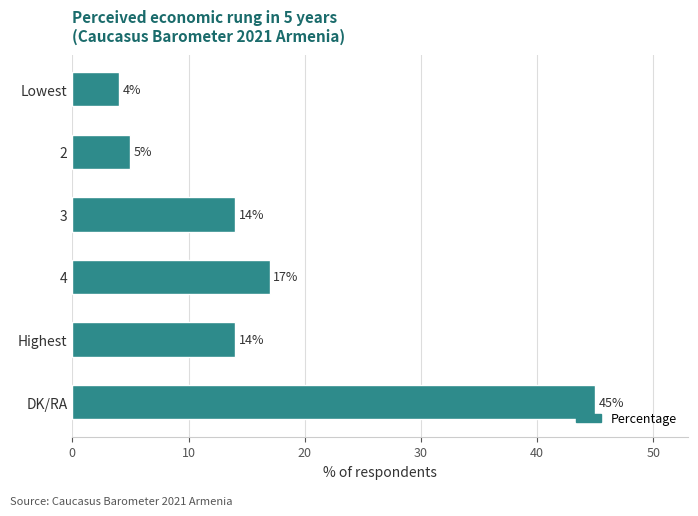

Between 4 and Lowest, which is larger?

4